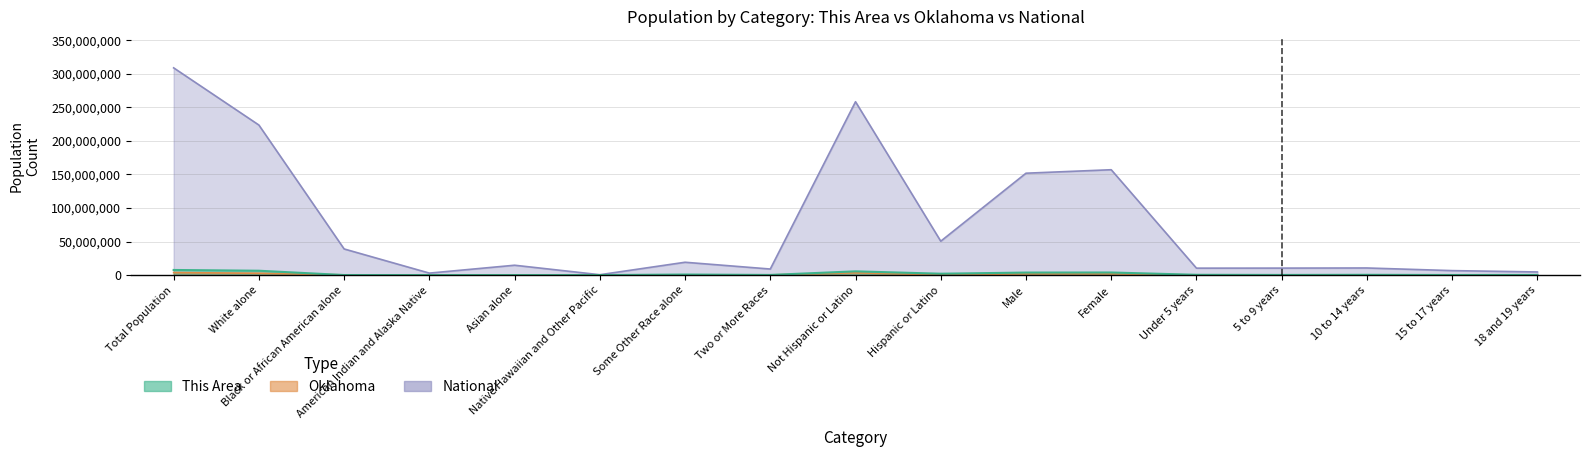

Which has a higher value, American Indian and Alaska Native or 15 to 17 years?

15 to 17 years